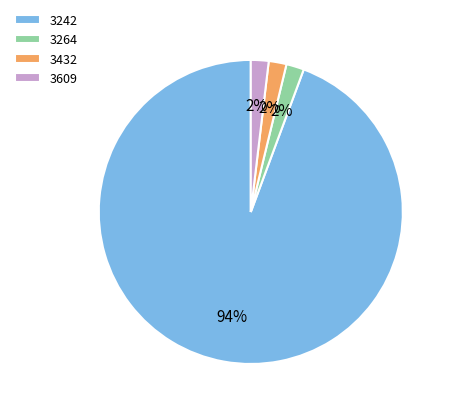

Which category accounts for the majority?

3242